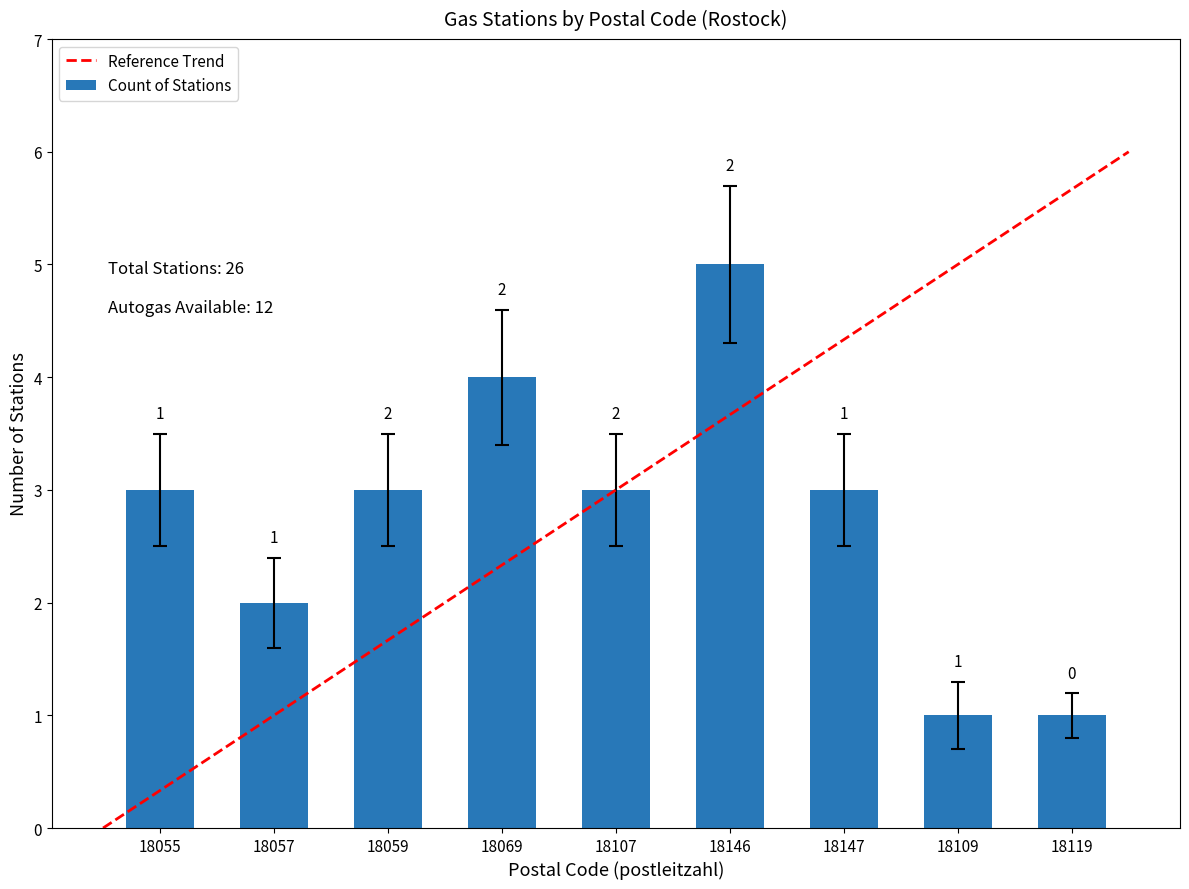

Which category has the highest value in the Count of Stations series?

18146